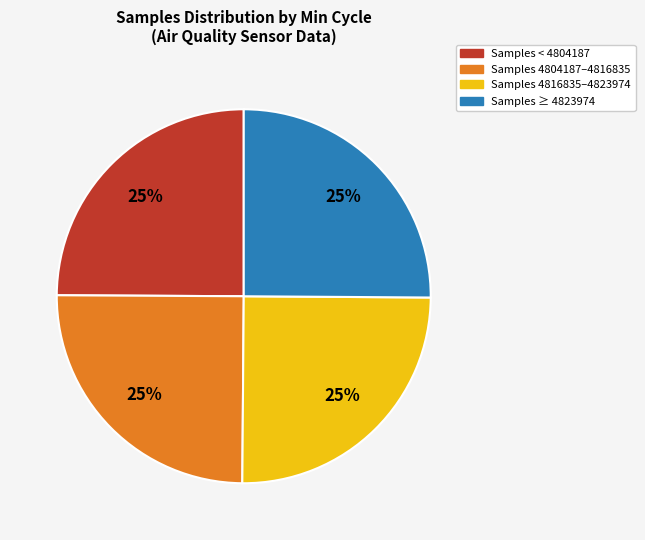

Does any single category account for the majority?

No